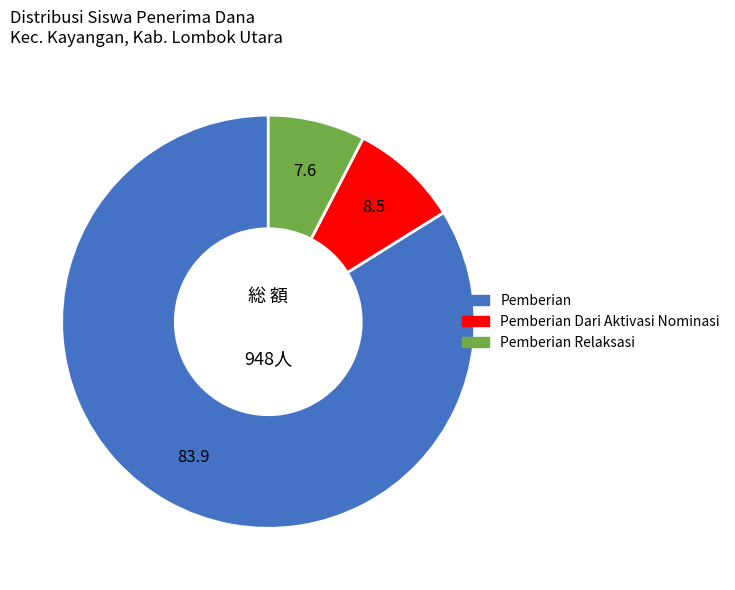

Does any single category account for the majority?

Yes